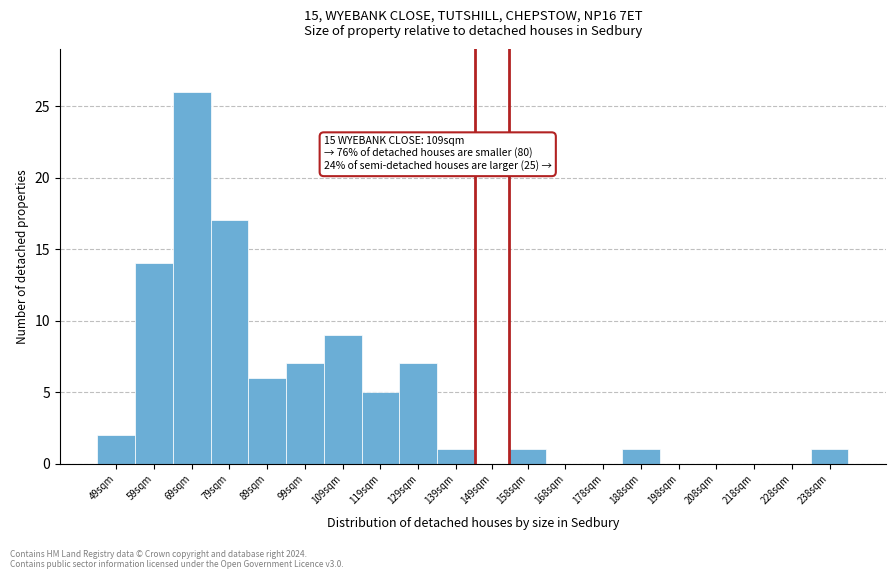

Reading left to right, what are all the values shown in this chart?

49sqm=2	59sqm=14	69sqm=26	79sqm=17	89sqm=6	99sqm=7	109sqm=9	119sqm=5	129sqm=7	139sqm=1	149sqm=0	158sqm=1	168sqm=0	178sqm=0	188sqm=1	198sqm=0	208sqm=0	218sqm=0	228sqm=0	238sqm=1